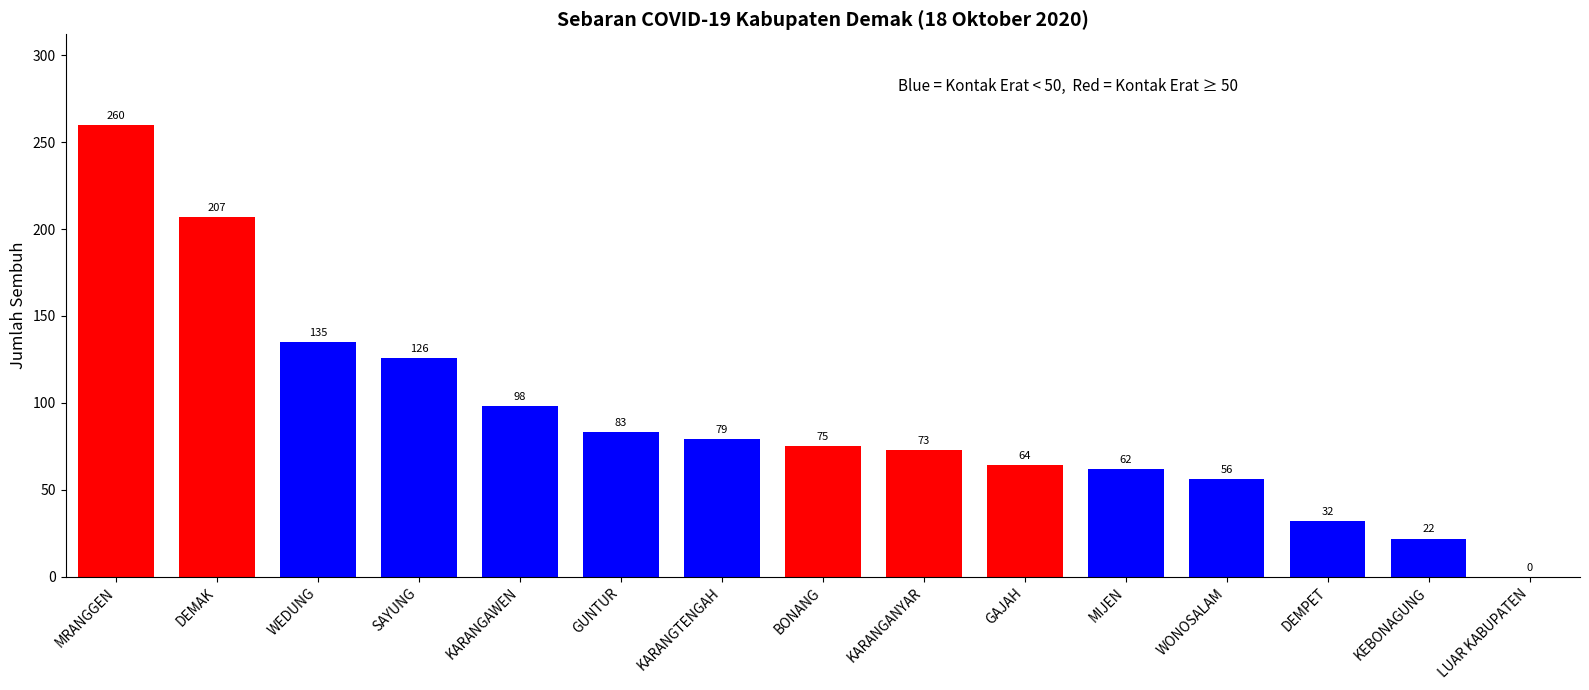

What is the sum of the values at WEDUNG and KEBONAGUNG?

157